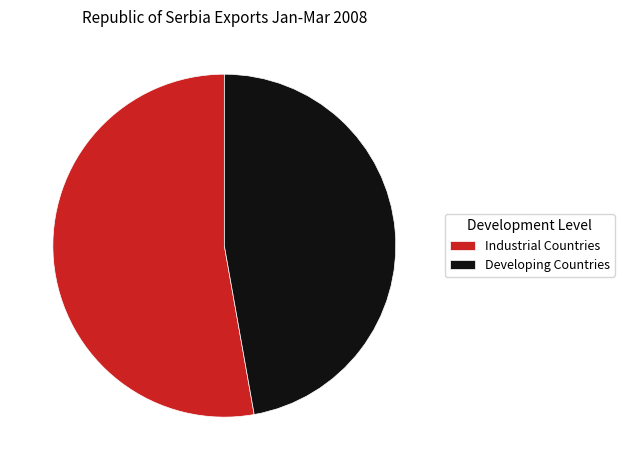

Combined, do Industrial Countries and Developing Countries account for over 50%?

Yes